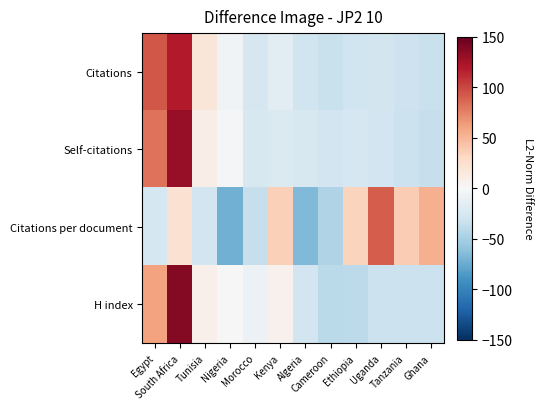

What is the total value across all series at South Africa?

410.8